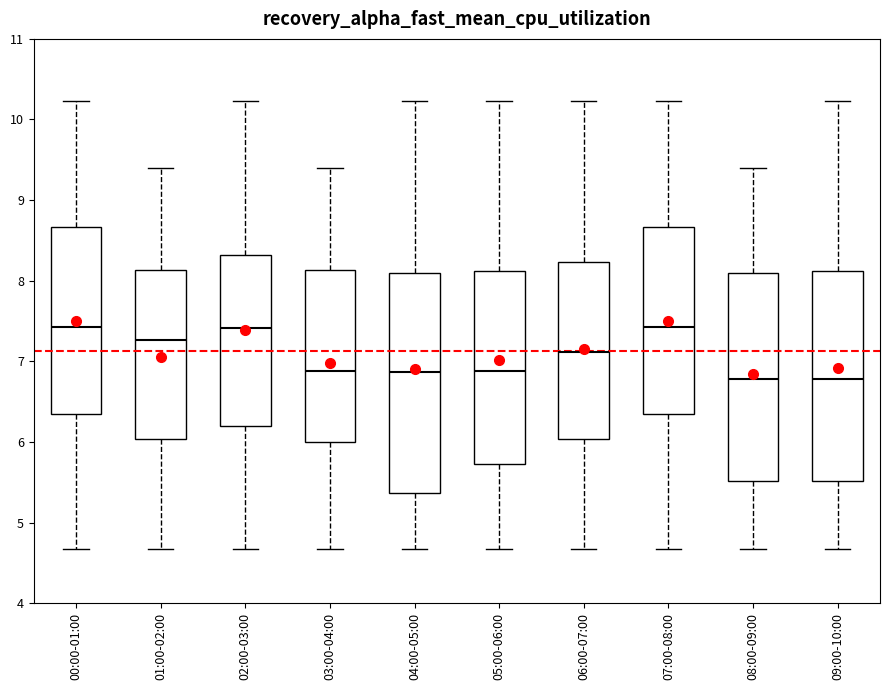

Where is the upper edge of the box for 02:00-03:00 on the y-axis? The values are not printed on the chart, so give them approximately, as read against the axis.

8.3